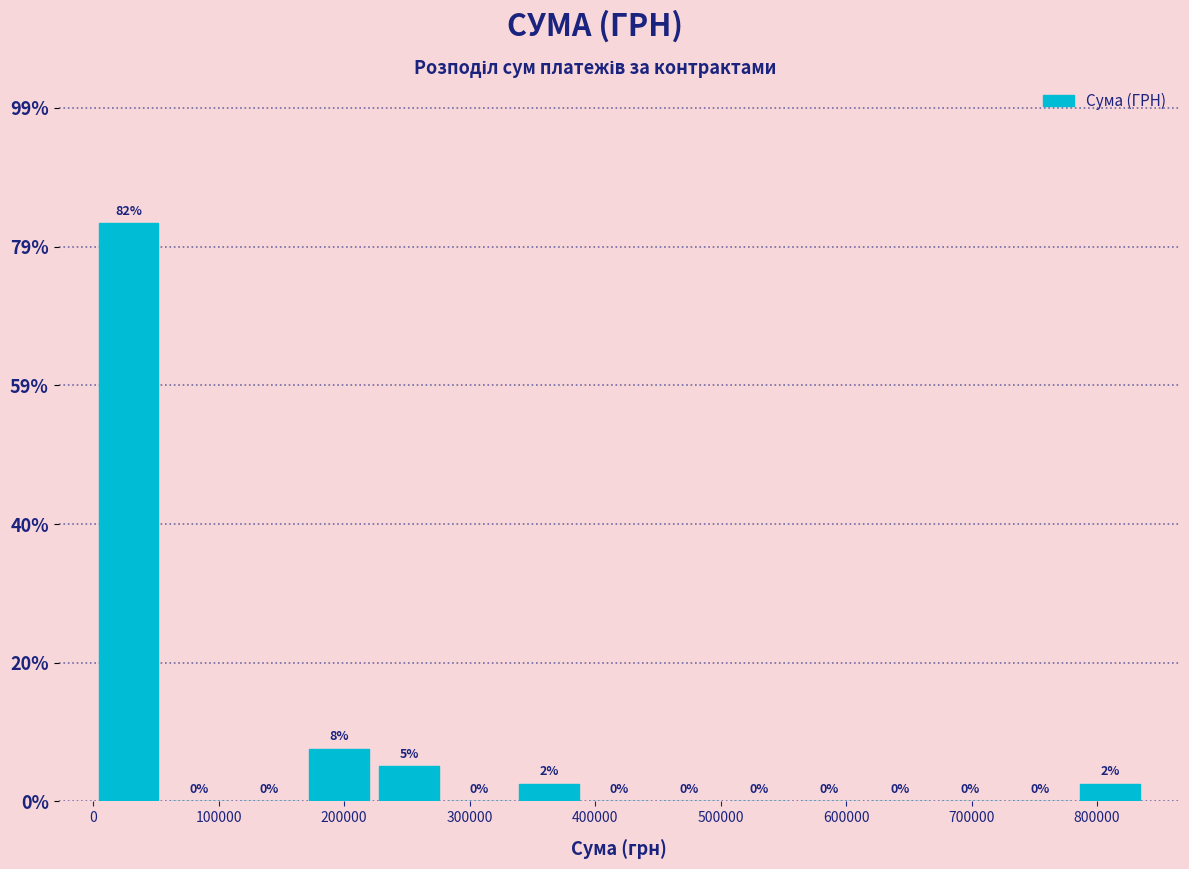

Over which range of the x-axis is the bar tallest?

0 to 60000